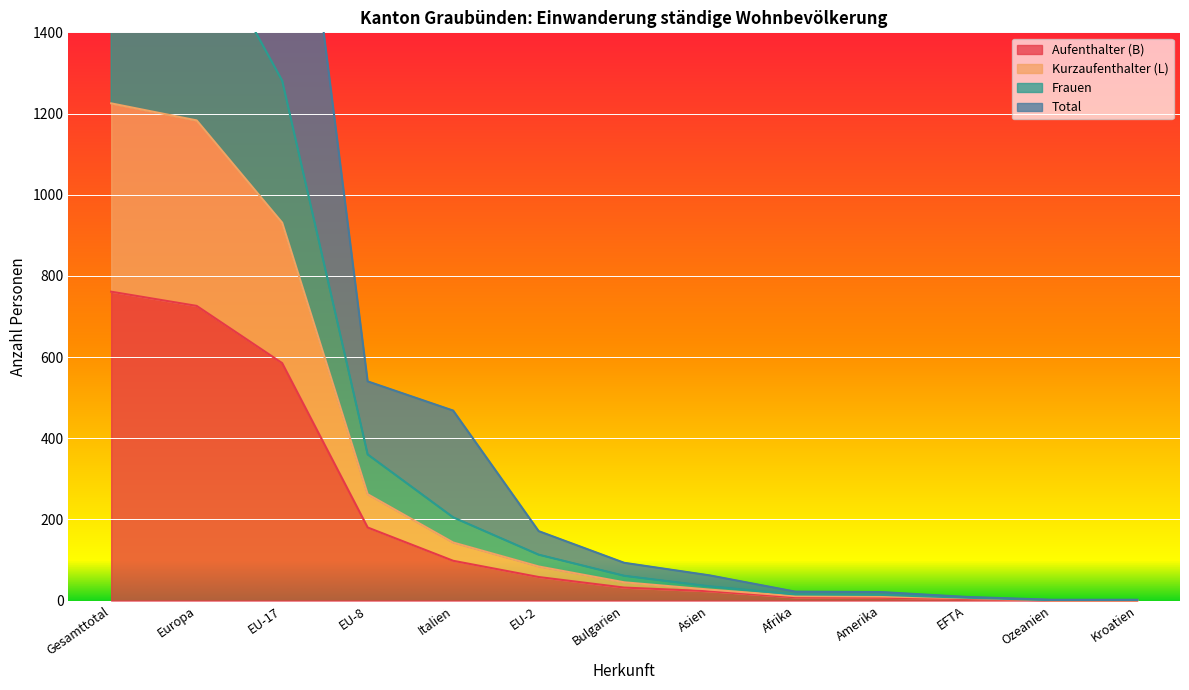

Between Kroatien and EU-2, which is larger?

EU-2